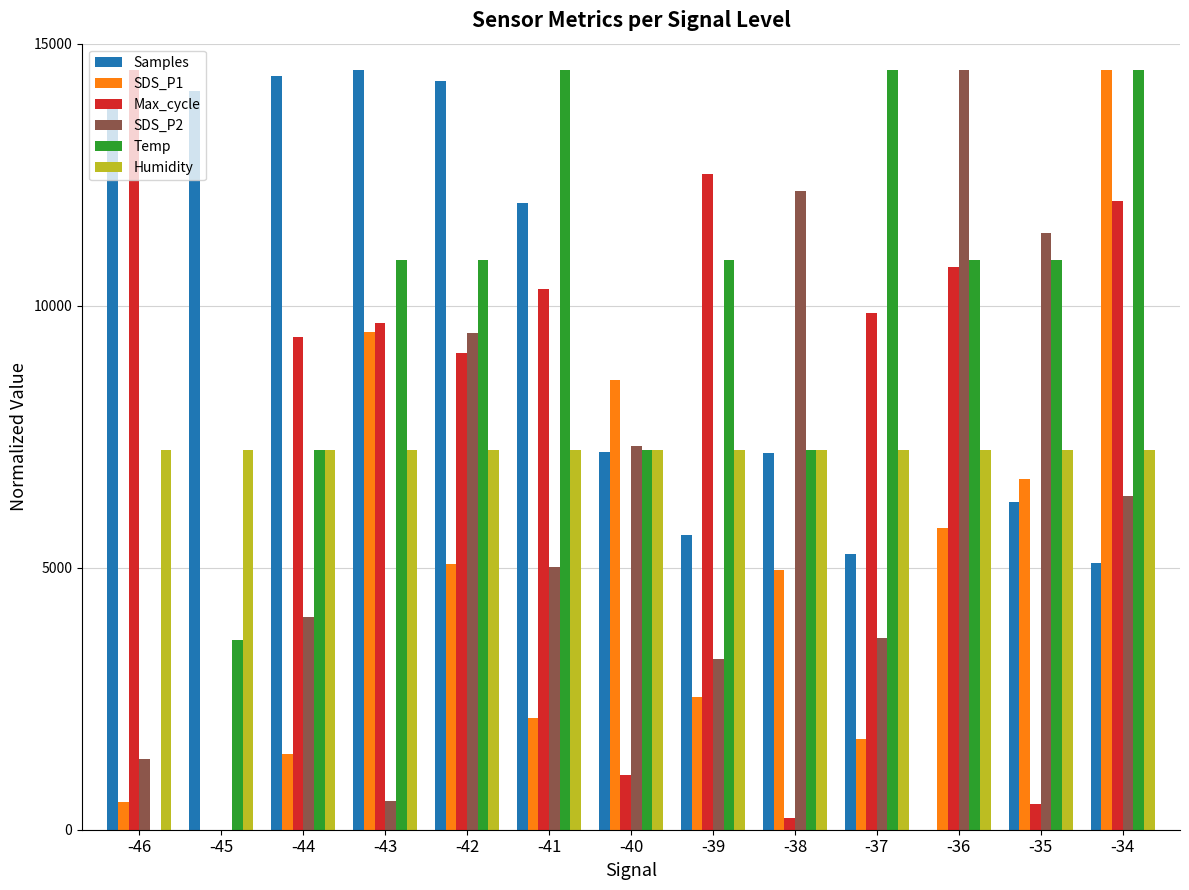

How many categories are shown in the chart?

13